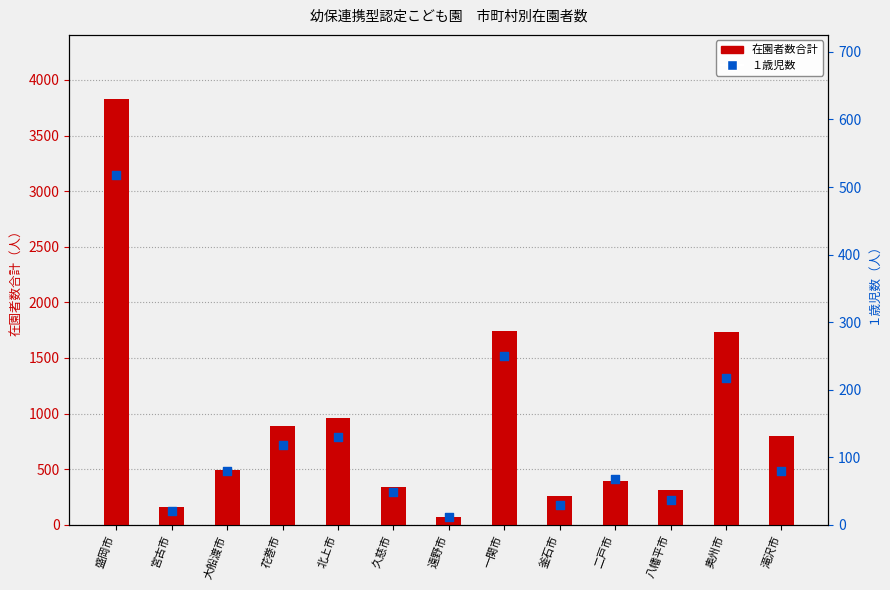

At which category is the sum across all series the highest?

盛岡市